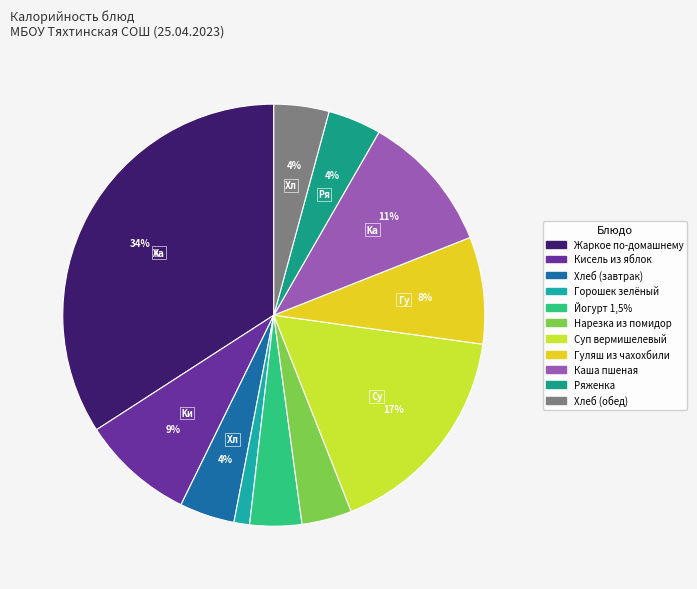

Does Горошек зелёный represent more than half of the total?

No